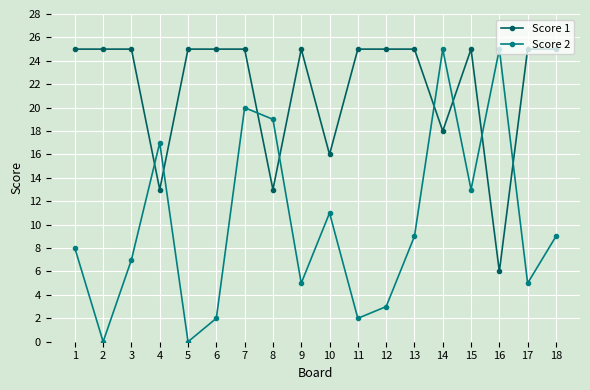

Rank the series at 16 from highest to lowest value.

Score 2, Score 1